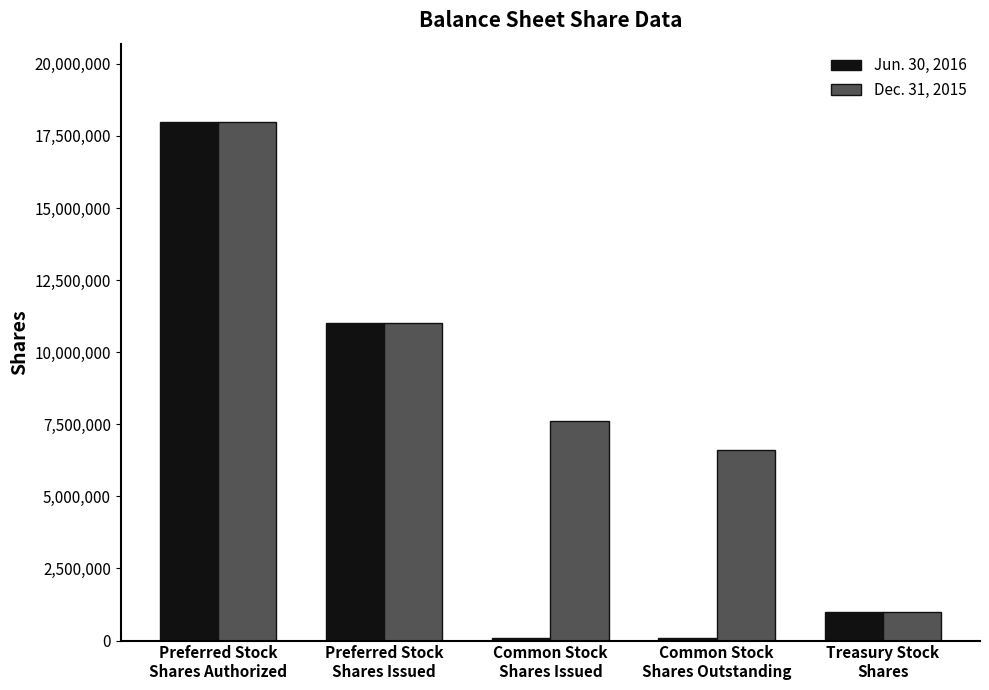

What is the greatest value displayed?

18000000